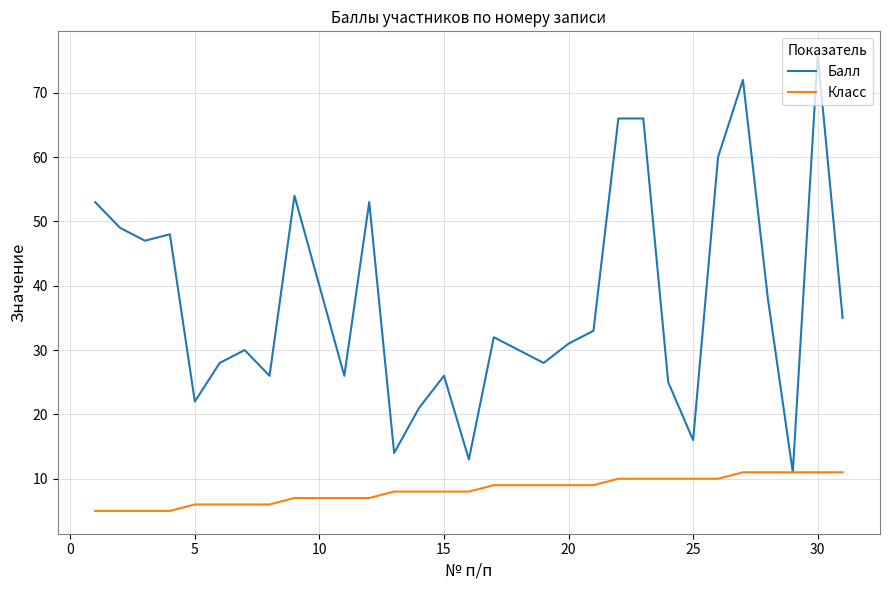

Which series has the largest range (max minus min)?

Балл